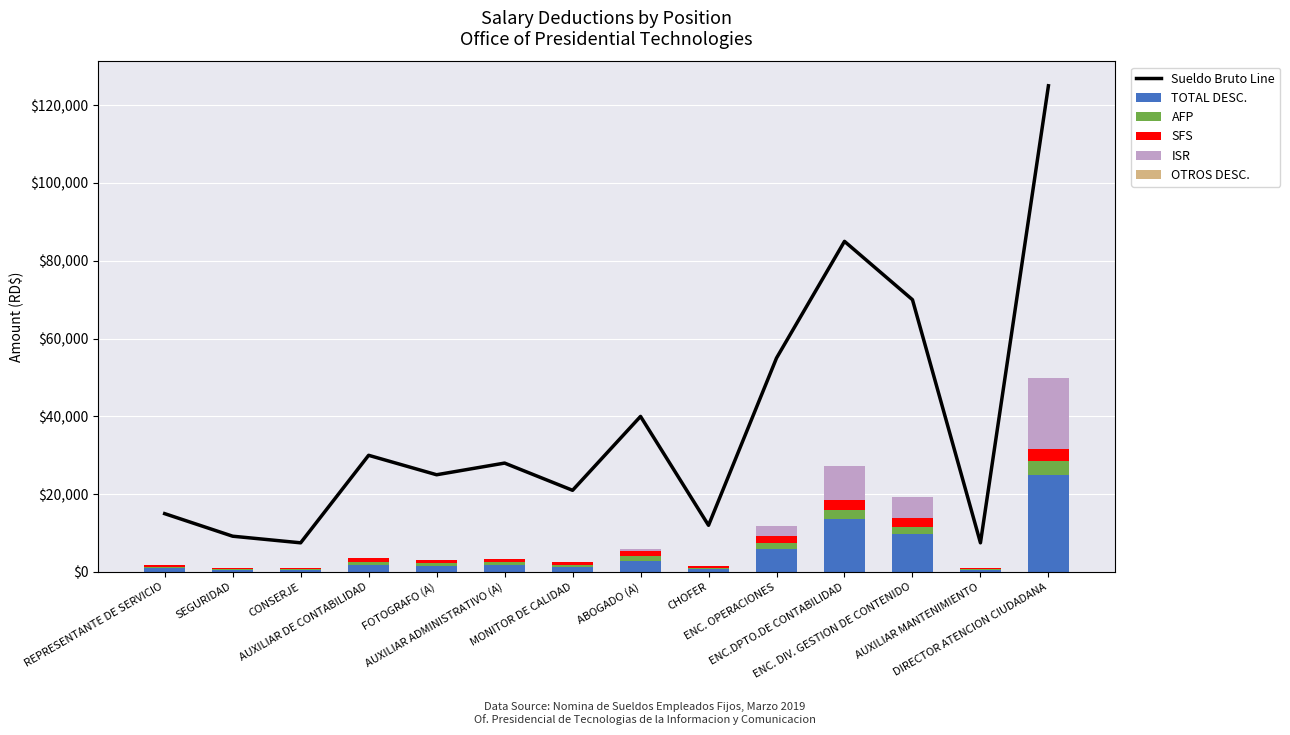

At how many categories does at least one series exceed 63454?

3